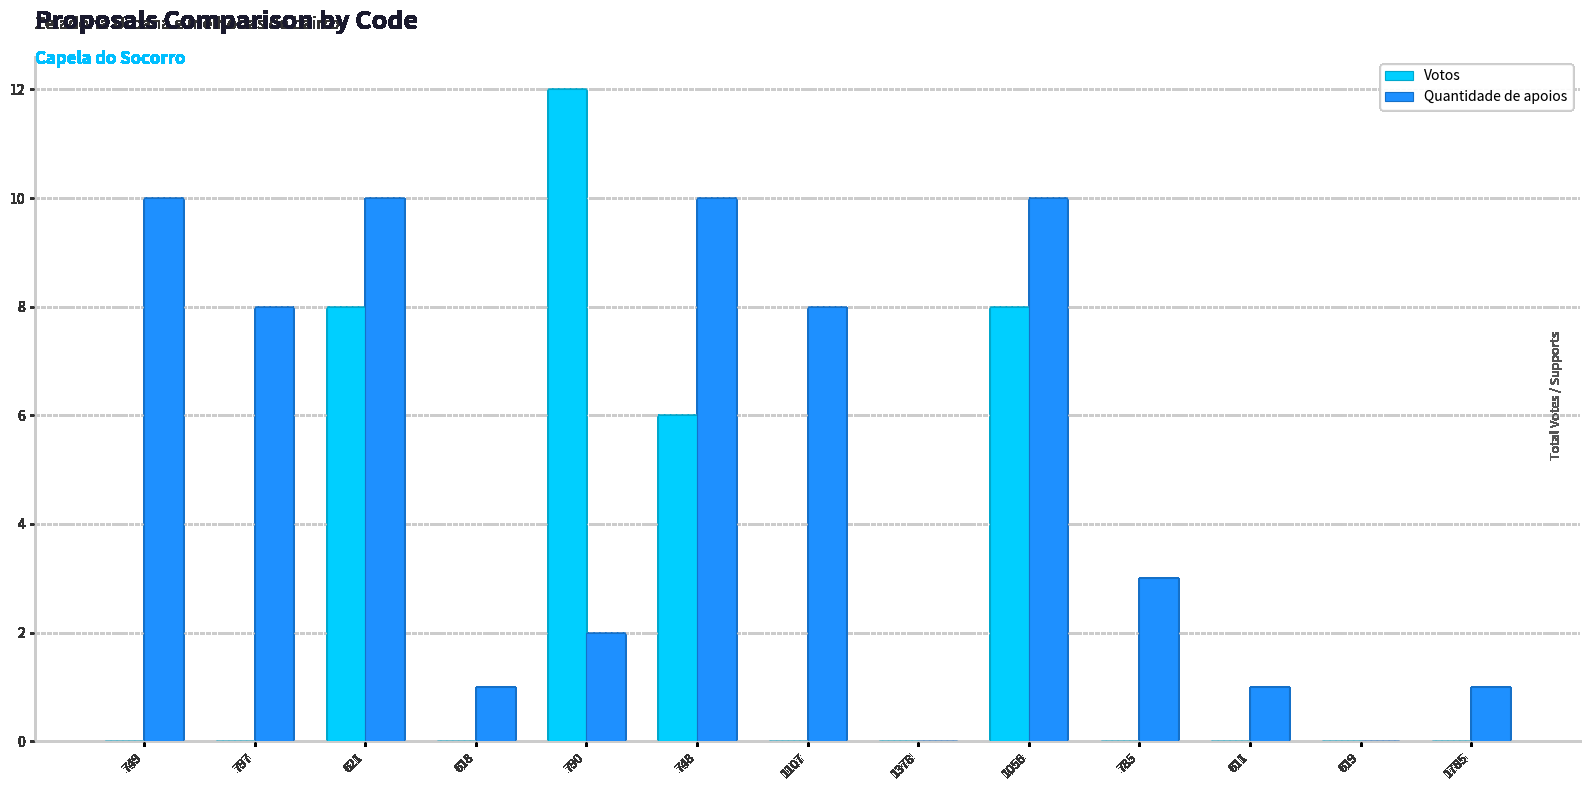

At which category does the chart reach its peak across all series?

790